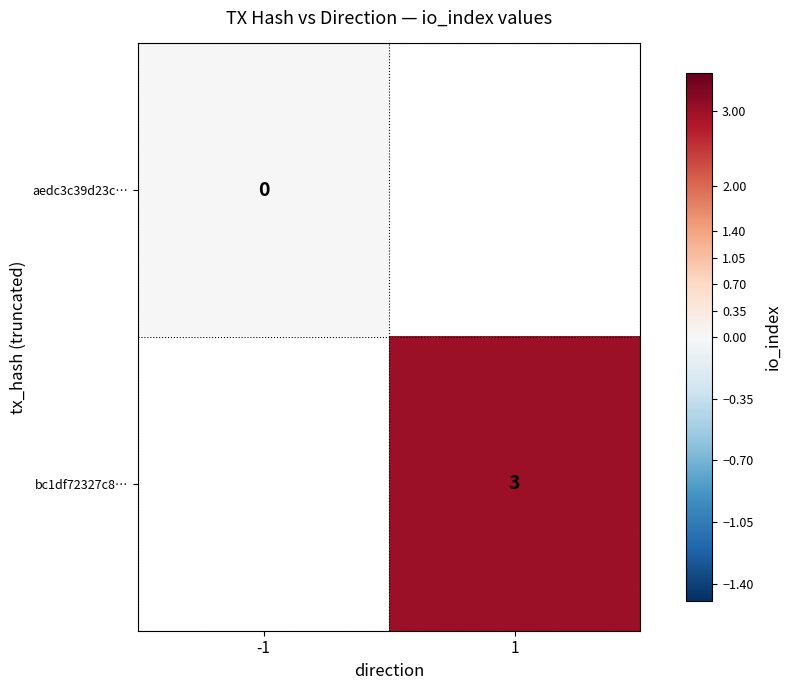

True or false: bc1df72327c8… has a value of 3 at 1.

True